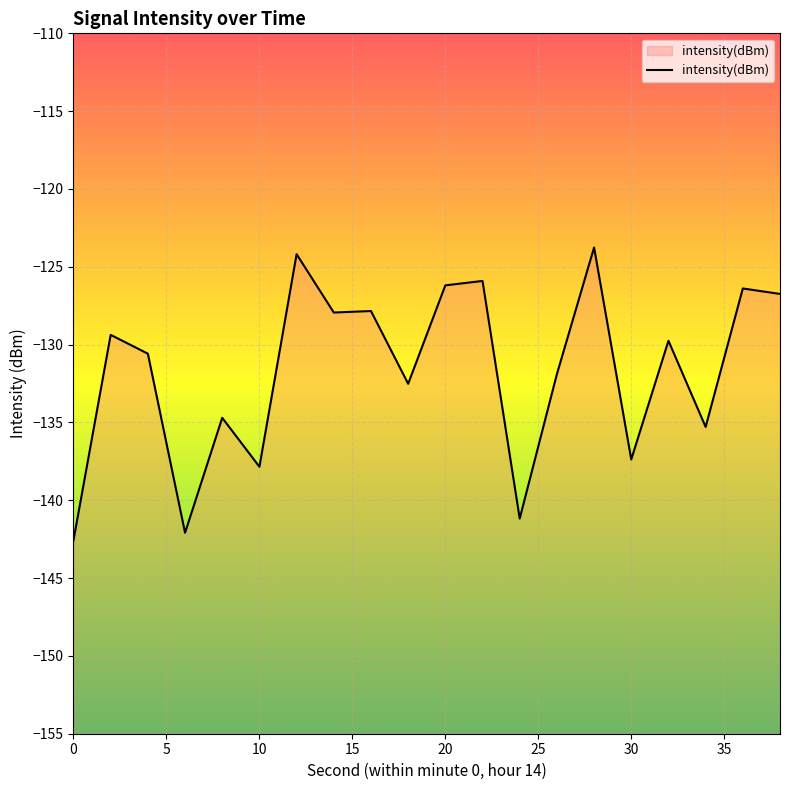

What is the smallest value displayed?

-142.6